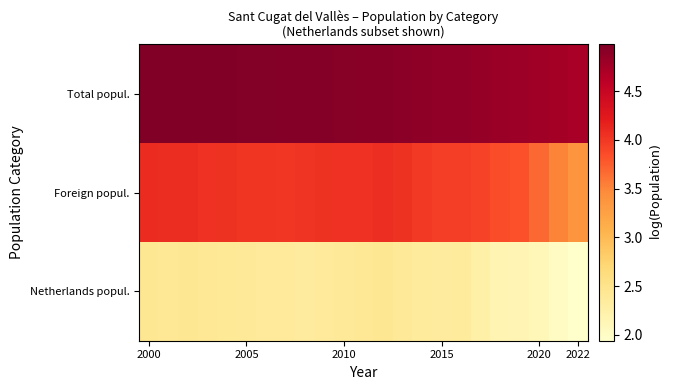

Count the number of data series in this chart.

3